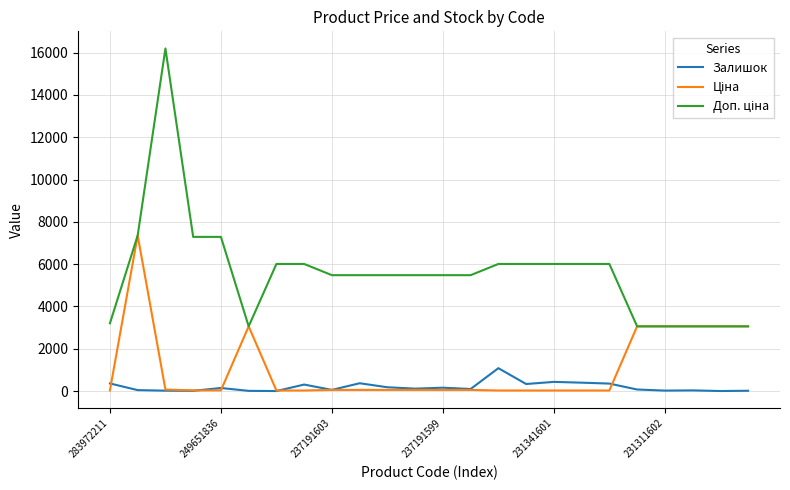

What is the maximum value shown in the chart?

16200.0